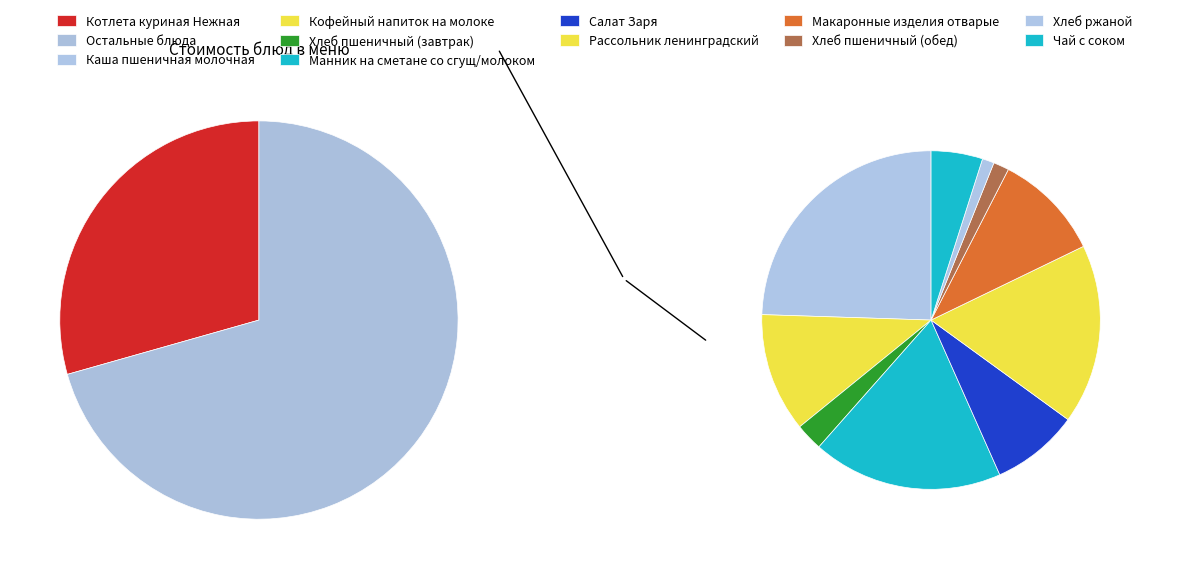

To the nearest percent, what portion does Каша пшеничная молочная represent?

17%